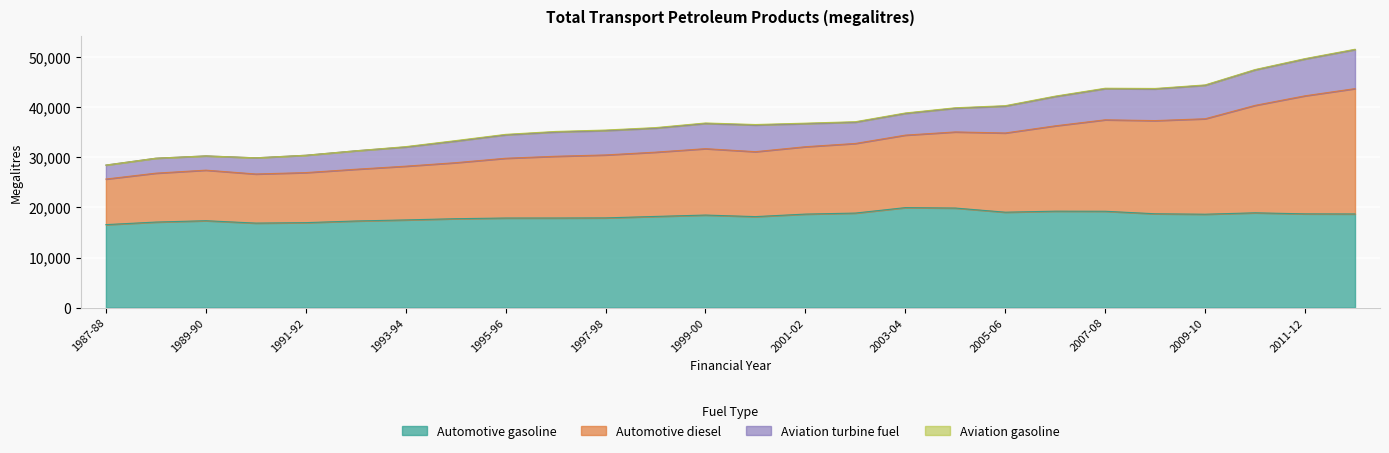

Where is Automotive gasoline nearest to the value 18264?

1998-99